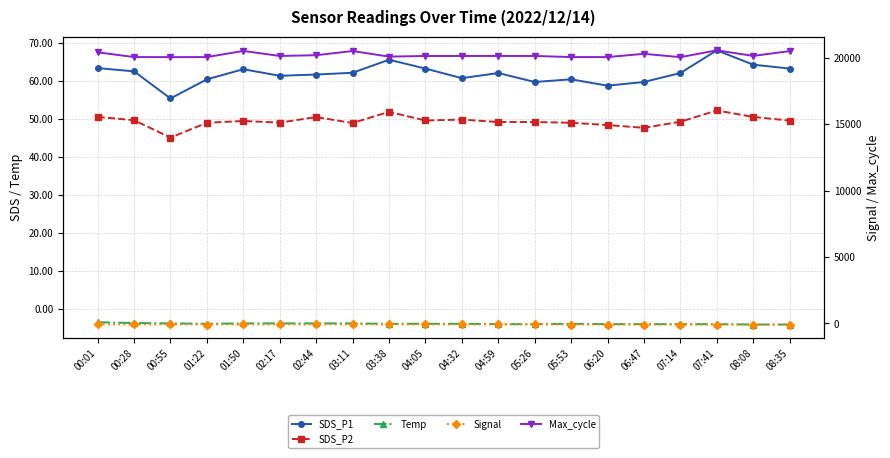

What is the label of the 20th point from the right?

00:01